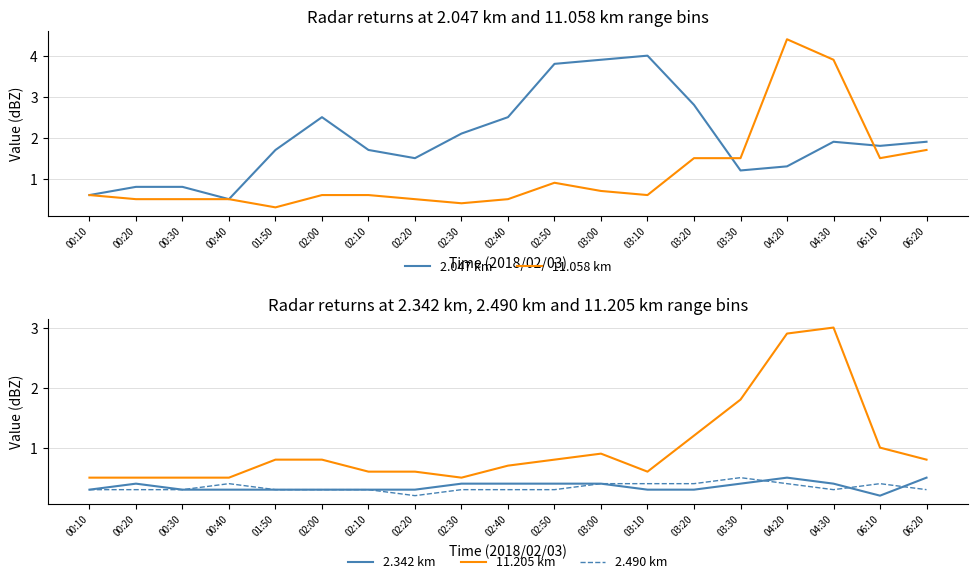

Read the 2.047 km value at 00:20.

0.8